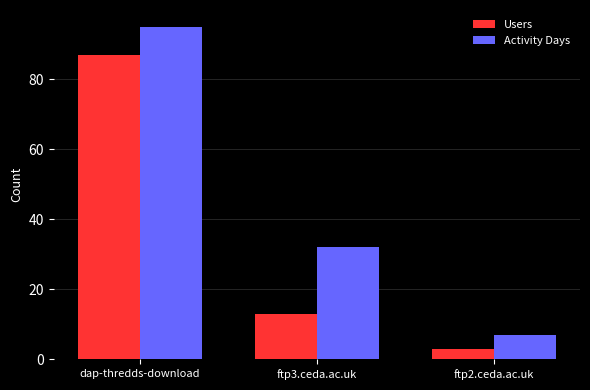

True or false: Users has a value of 3 at ftp2.ceda.ac.uk.

True